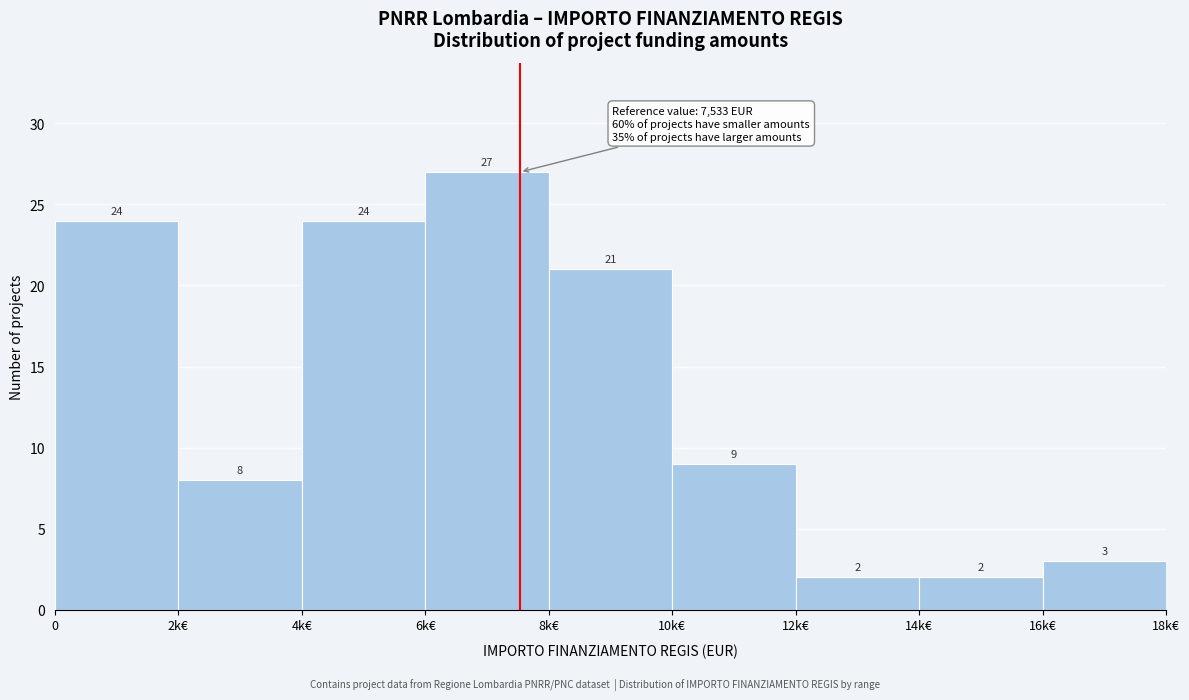

Reading left to right, extract all data points from this chart.

0=24	2k€=8	4k€=24	6k€=27	8k€=21	10k€=9	12k€=2	14k€=2	16k€=3